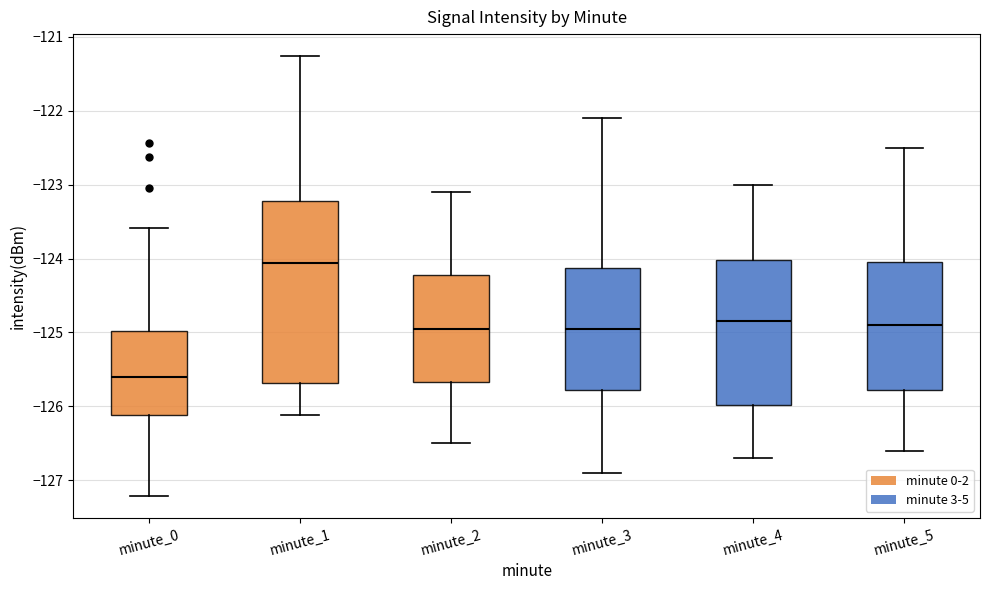

Where is the lower edge of the box for minute_4 on the y-axis? The values are not printed on the chart, so give them approximately, as read against the axis.

-126.0